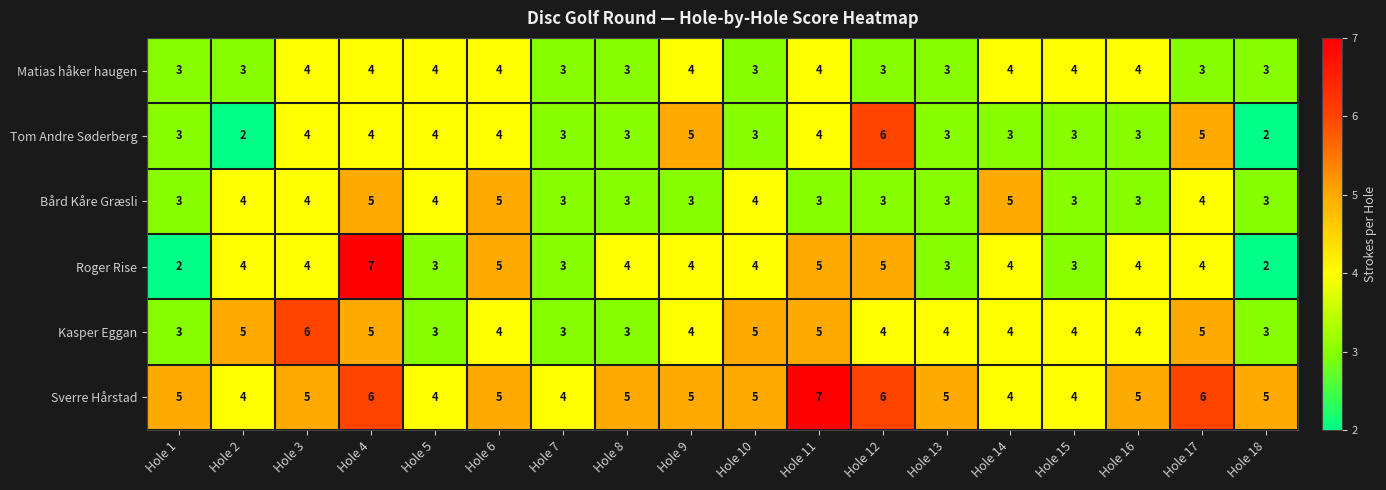

What is the average value of the Tom Andre Søderberg series?

4